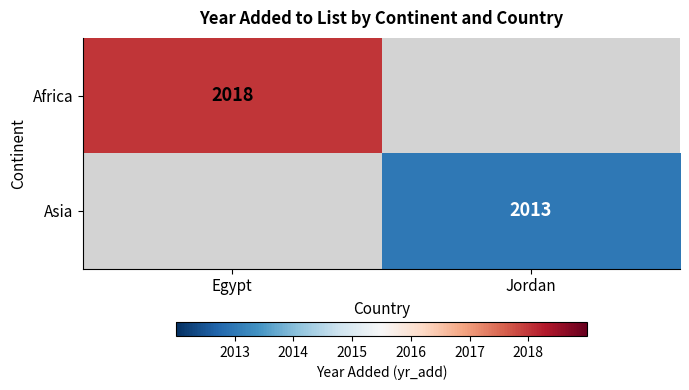

Is the value of Asia at Jordan greater than the value of Africa at Egypt?

No